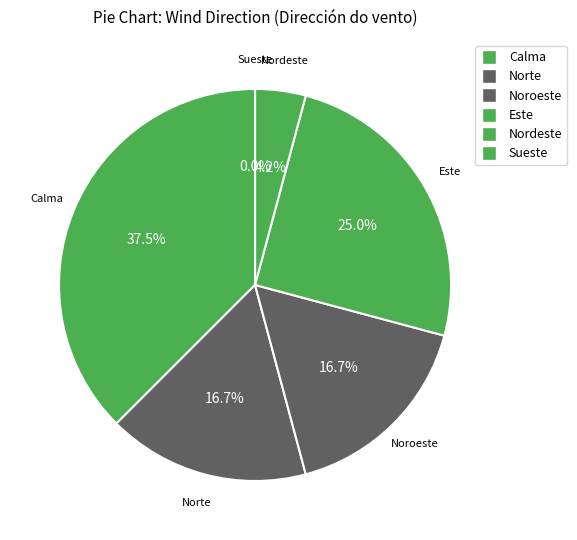

How many segments does this pie chart have?

6